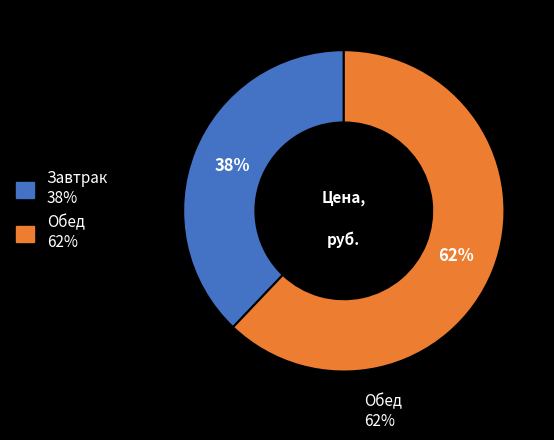

How many segments does this pie chart have?

2